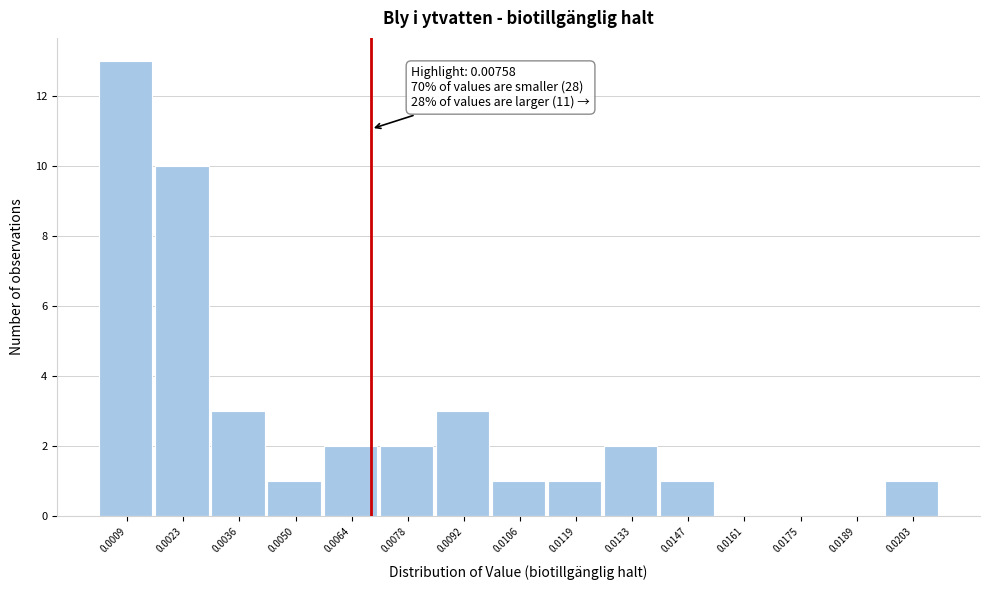

Reading left to right, extract all data points from this chart.

0.0009=13	0.0023=10	0.0036=3	0.0050=1	0.0064=2	0.0078=2	0.0092=3	0.0106=1	0.0119=1	0.0133=2	0.0147=1	0.0161=0	0.0175=0	0.0189=0	0.0203=1